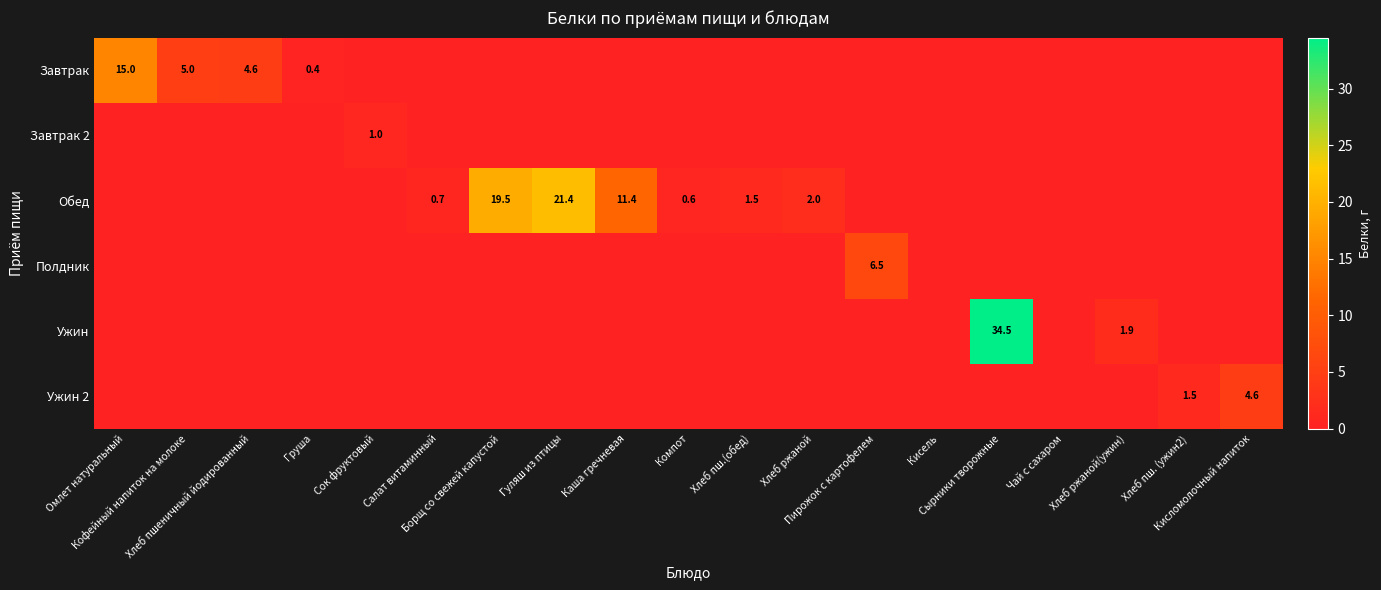

What is the sum of all Обед values?

57.1